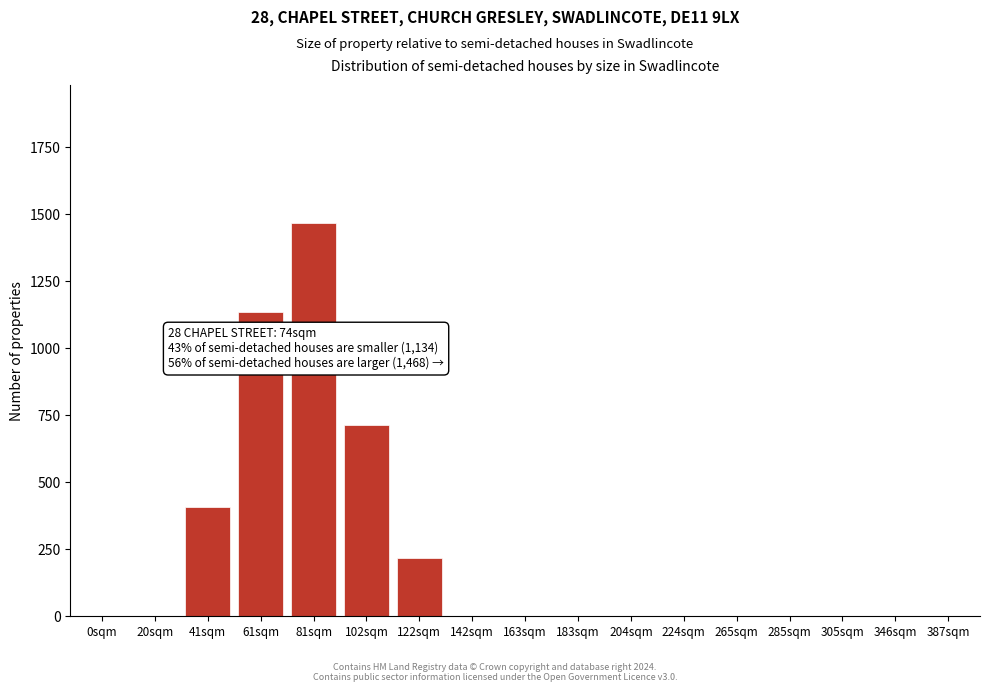

Reading left to right, what are all the values shown in this chart?

0sqm=0	20sqm=0	41sqm=407	61sqm=1134	81sqm=1468	102sqm=712	122sqm=218	142sqm=0	163sqm=0	183sqm=0	204sqm=0	224sqm=0	265sqm=0	285sqm=0	305sqm=0	346sqm=0	387sqm=0